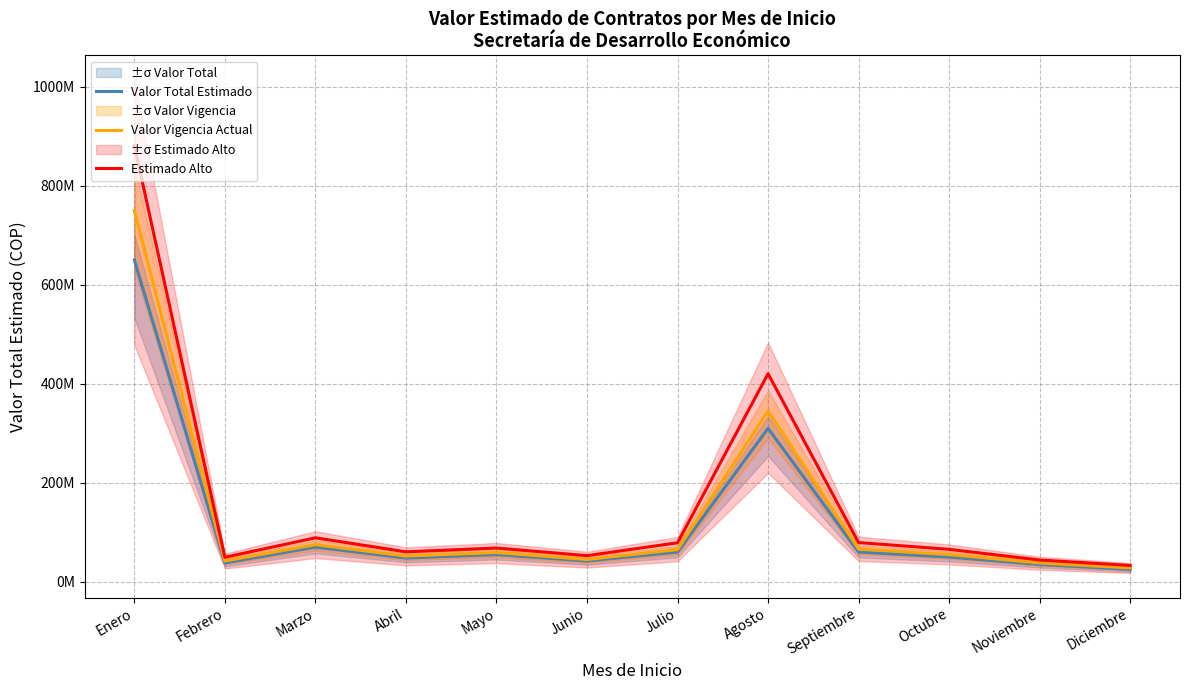

What is the label of the 7th point from the left?

Julio